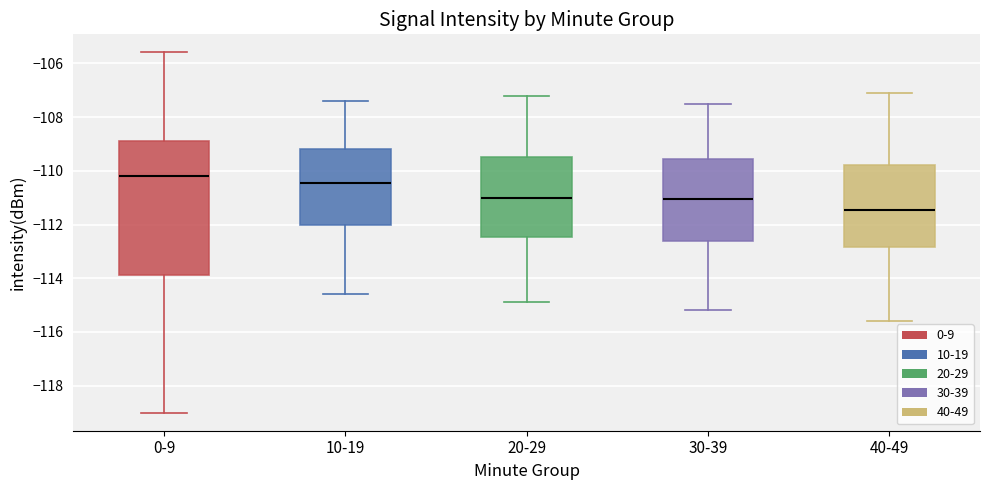

Reading left to right, read every box against the y-axis: the position of its median line, the range the box covers, and the ends of its whiskers. The values are not printed on the chart, so give them approximately, as read against the axis.

0-9: median -110.2, box -113.8 to -108.8, whiskers -119.0 to -105.6
10-19: median -110.4, box -112.0 to -109.2, whiskers -114.6 to -107.4
20-29: median -111.0, box -112.4 to -109.4, whiskers -114.8 to -107.2
30-39: median -111.0, box -112.6 to -109.6, whiskers -115.2 to -107.4
40-49: median -111.4, box -112.8 to -109.8, whiskers -115.6 to -107.0